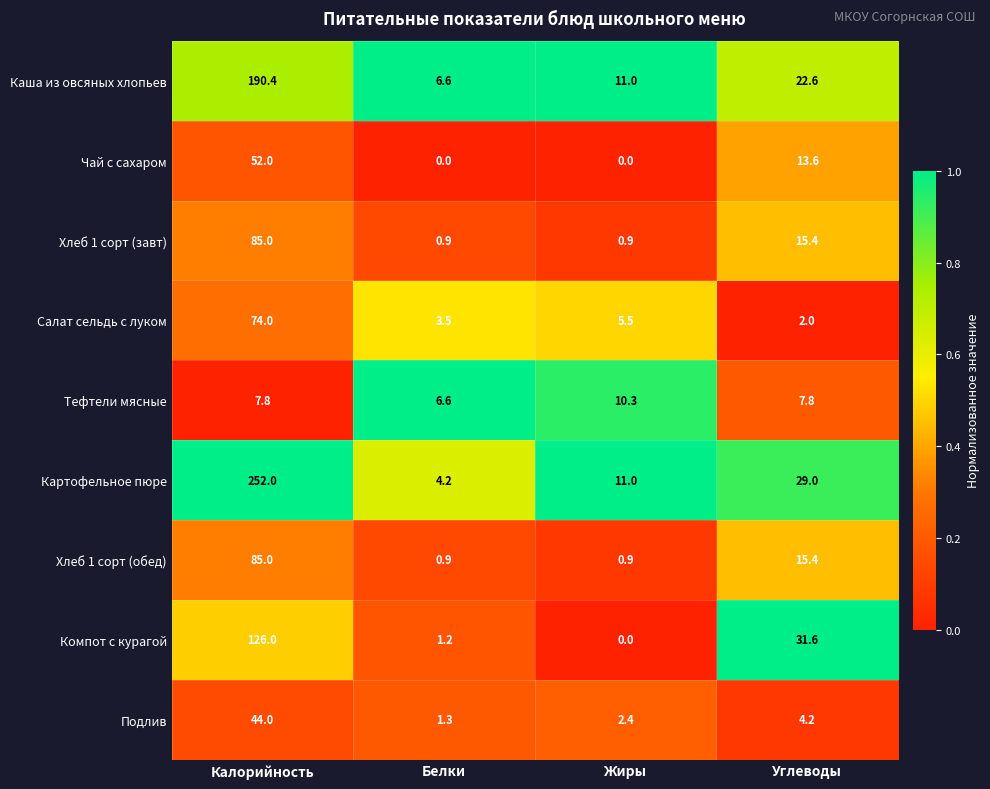

Count the number of data series in this chart.

9